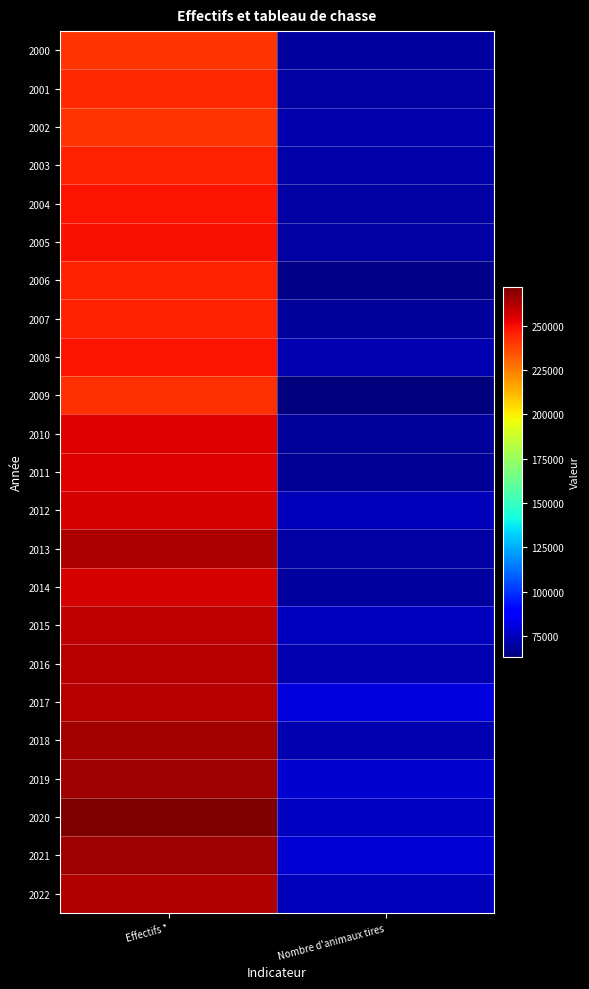

Reading left to right, what are all the values shown in this chart?

2000: Effectifs *=241000	Nombre d'animaux tires=69657
2001: Effectifs *=243780	Nombre d'animaux tires=70266
2002: Effectifs *=241444	Nombre d'animaux tires=72193
2003: Effectifs *=245549	Nombre d'animaux tires=70924
2004: Effectifs *=248546	Nombre d'animaux tires=70566
2005: Effectifs *=249227	Nombre d'animaux tires=70326
2006: Effectifs *=245411	Nombre d'animaux tires=65202
2007: Effectifs *=245598	Nombre d'animaux tires=68658
2008: Effectifs *=248742	Nombre d'animaux tires=72393
2009: Effectifs *=241981	Nombre d'animaux tires=63305
2010: Effectifs *=254514	Nombre d'animaux tires=68897
2011: Effectifs *=254611	Nombre d'animaux tires=68069
2012: Effectifs *=255554	Nombre d'animaux tires=74535
2013: Effectifs *=263519	Nombre d'animaux tires=70423
2014: Effectifs *=256169	Nombre d'animaux tires=69221
2015: Effectifs *=259943	Nombre d'animaux tires=75062
2016: Effectifs *=261520	Nombre d'animaux tires=72636
2017: Effectifs *=261853	Nombre d'animaux tires=80543
2018: Effectifs *=264794	Nombre d'animaux tires=72659
2019: Effectifs *=265693	Nombre d'animaux tires=78021
2020: Effectifs *=271746	Nombre d'animaux tires=75978
2021: Effectifs *=265585	Nombre d'animaux tires=79548
2022: Effectifs *=262033	Nombre d'animaux tires=74456